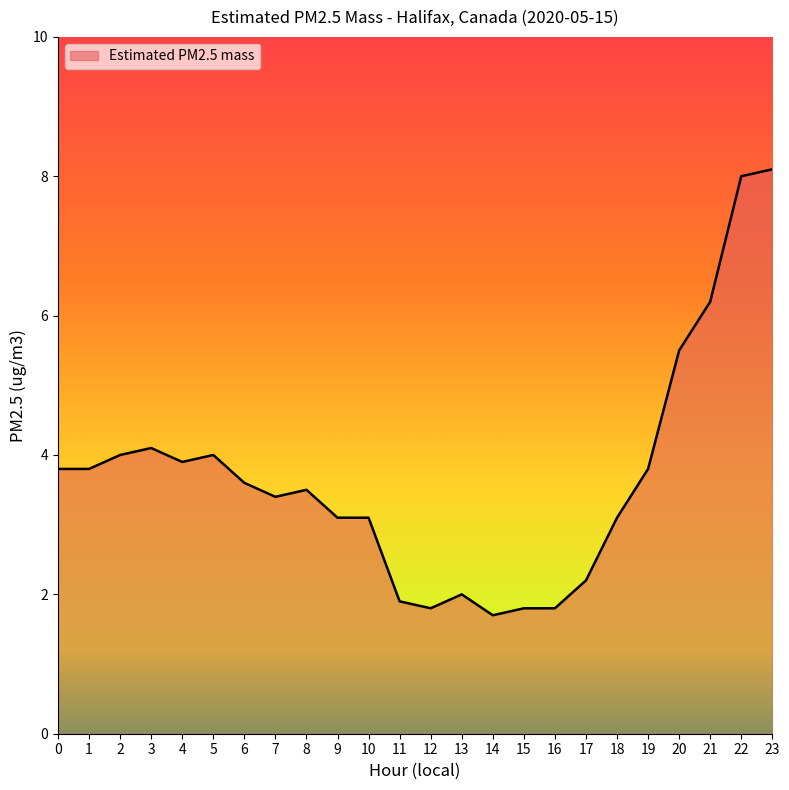

What is the difference between the values at 22 and 7?

4.6